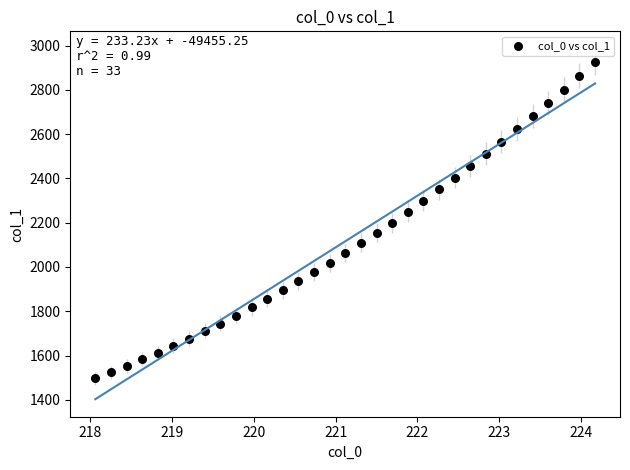

What is the range of X values (max minus min)?

6.1